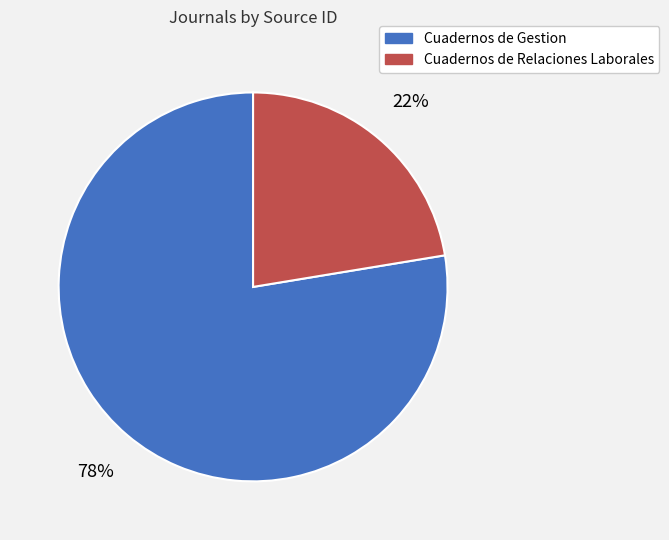

Is the sum of Cuadernos de Gestion and Cuadernos de Relaciones Laborales greater than half?

Yes